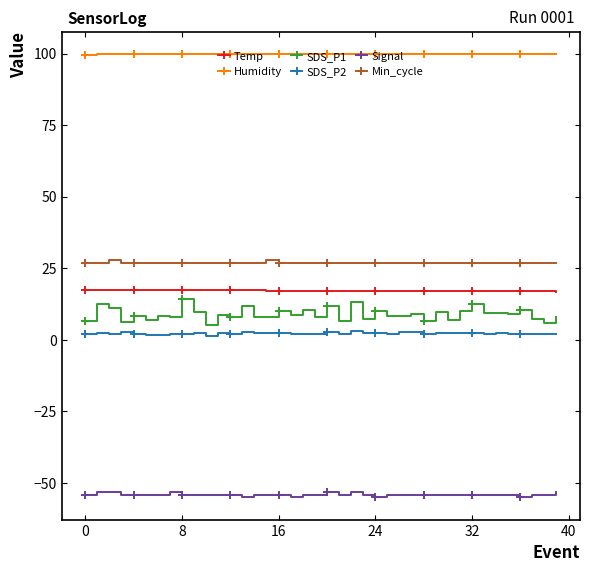

What is the value of the SDS_P1 point at the 35th from the left?

9.4